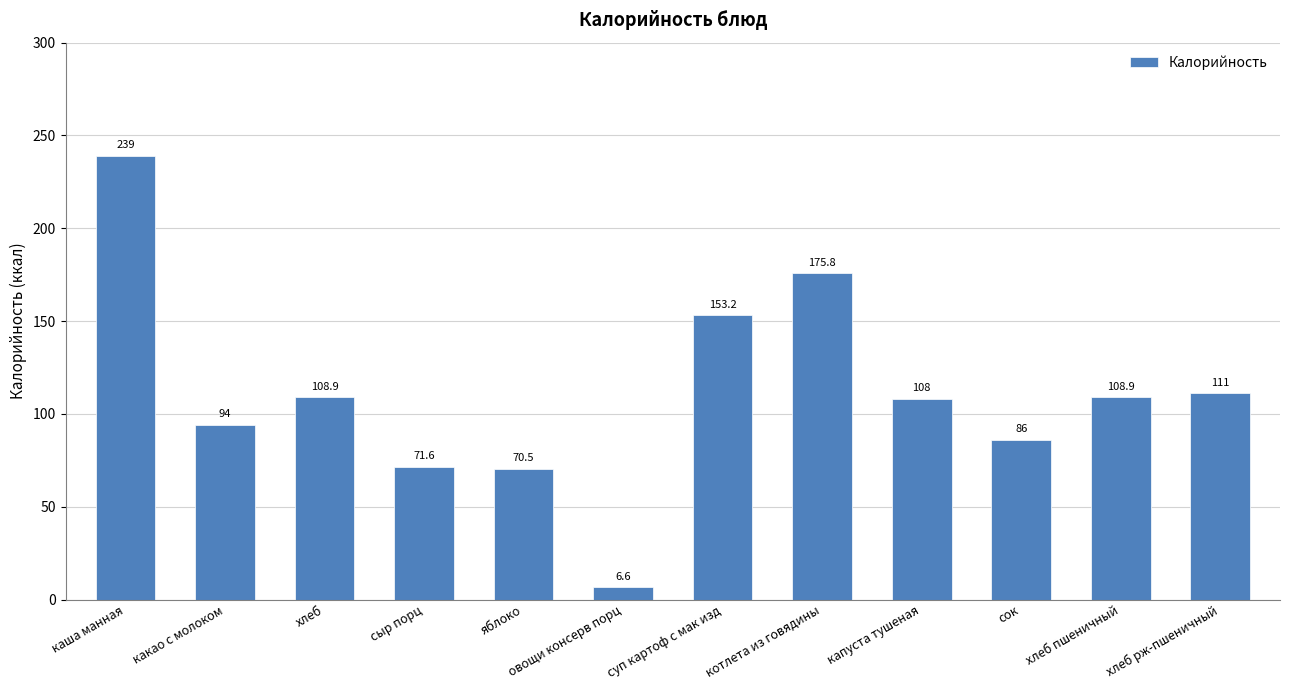

Approximately how many times larger is the value at сок compared to котлета из говядины?

0.5